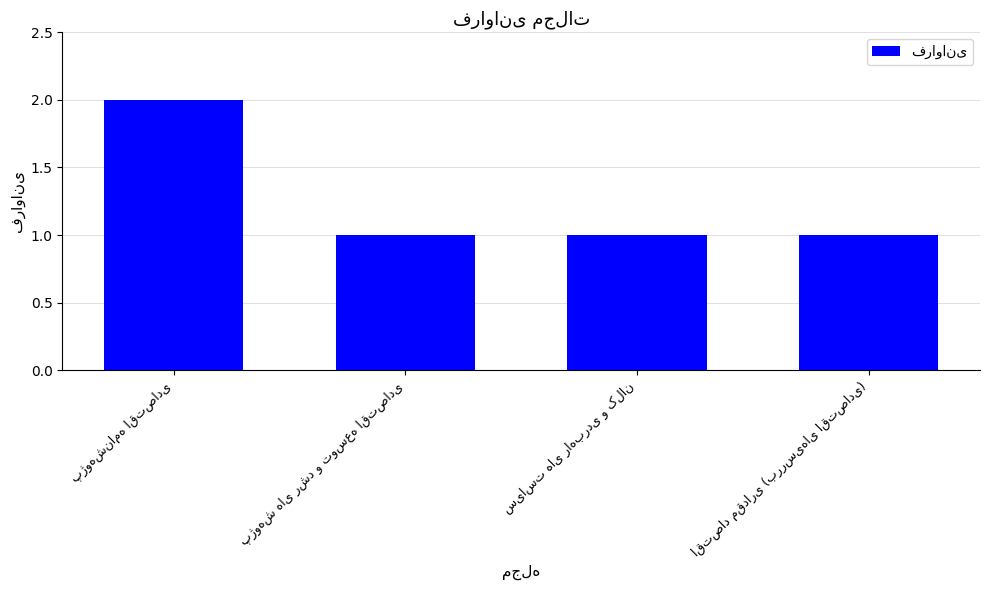

What is the average value?

1